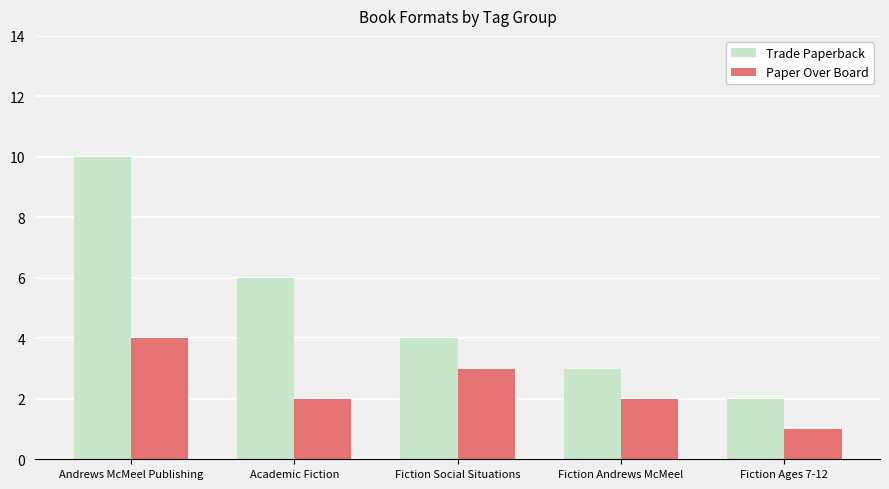

At which category is the sum across all series the highest?

Andrews McMeel Publishing